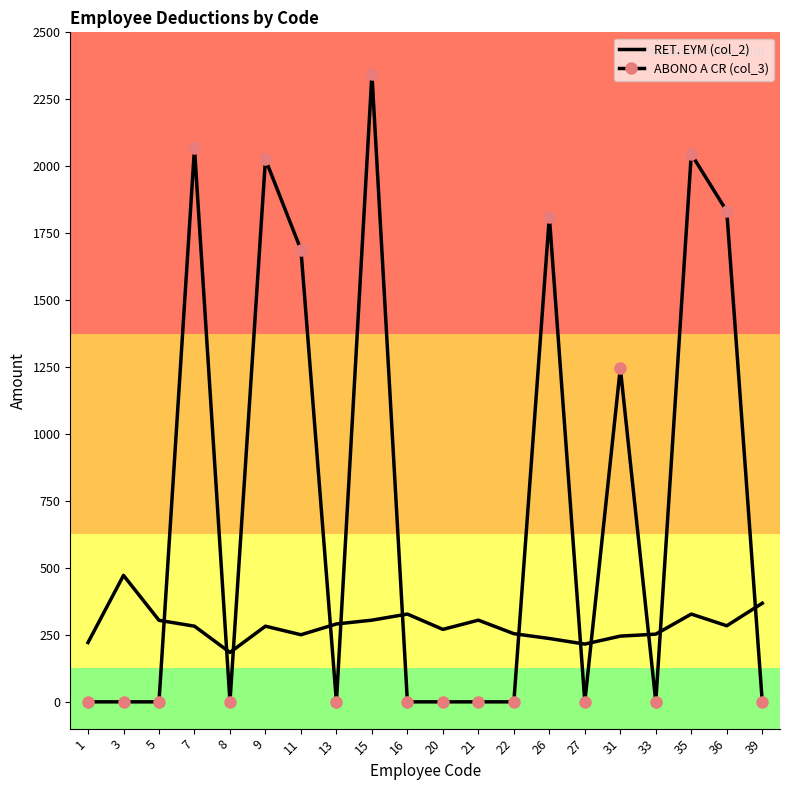

What is the difference between the maximum and minimum values in the RET. EYM (col_2) series?

287.8